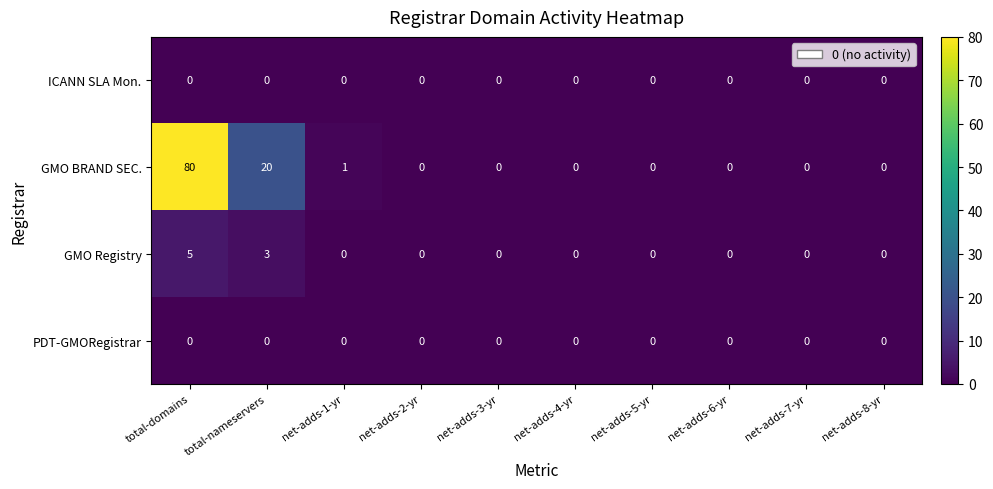

What is the total value across all series at total-domains?

85